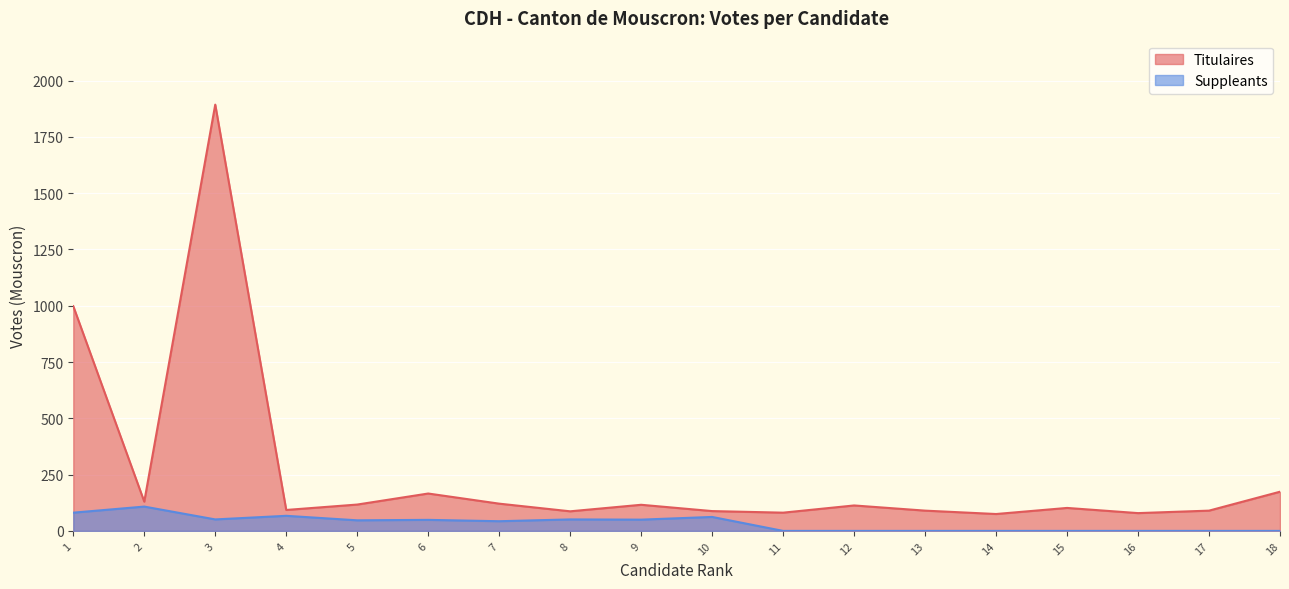

How many distinct data groups are displayed?

2